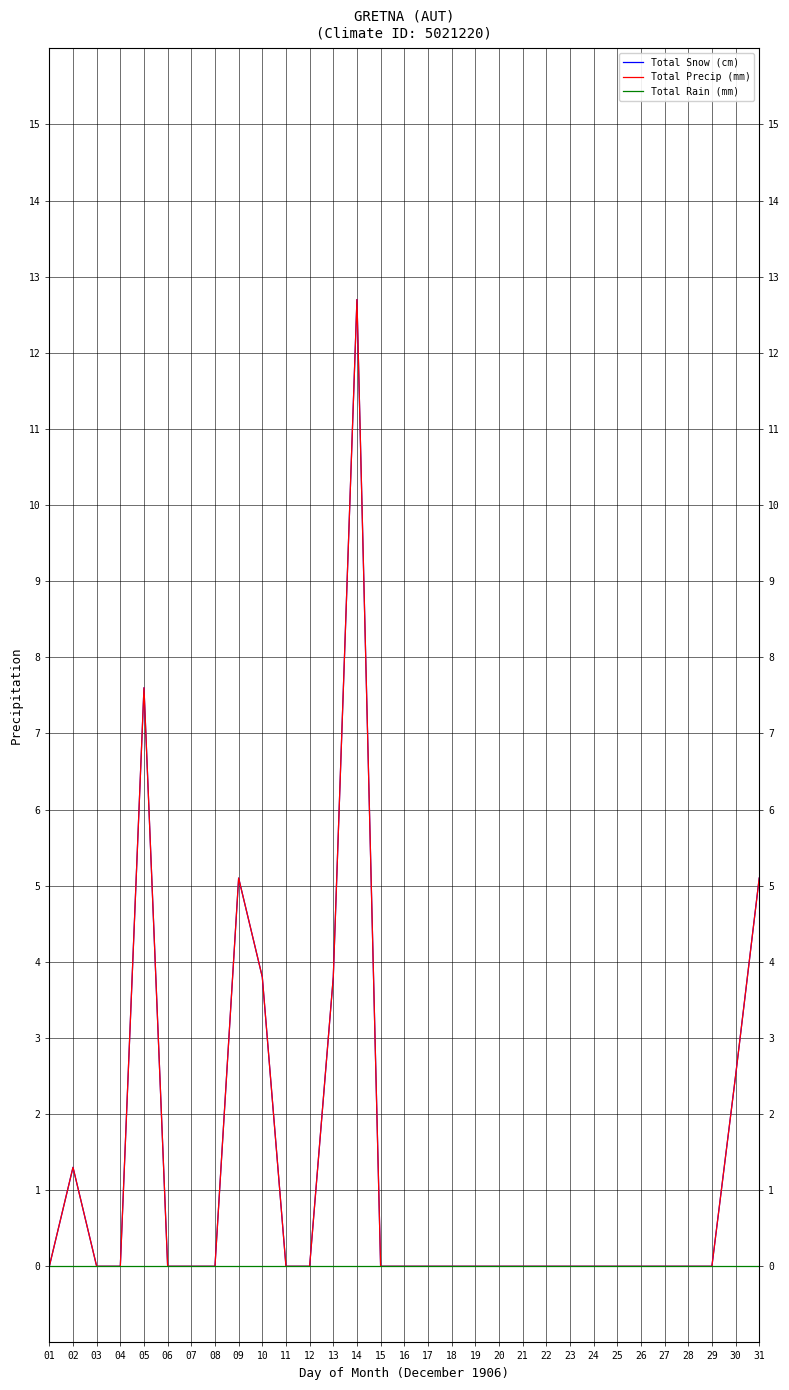

At which category does Total Precip (mm) reach its first local peak?

02